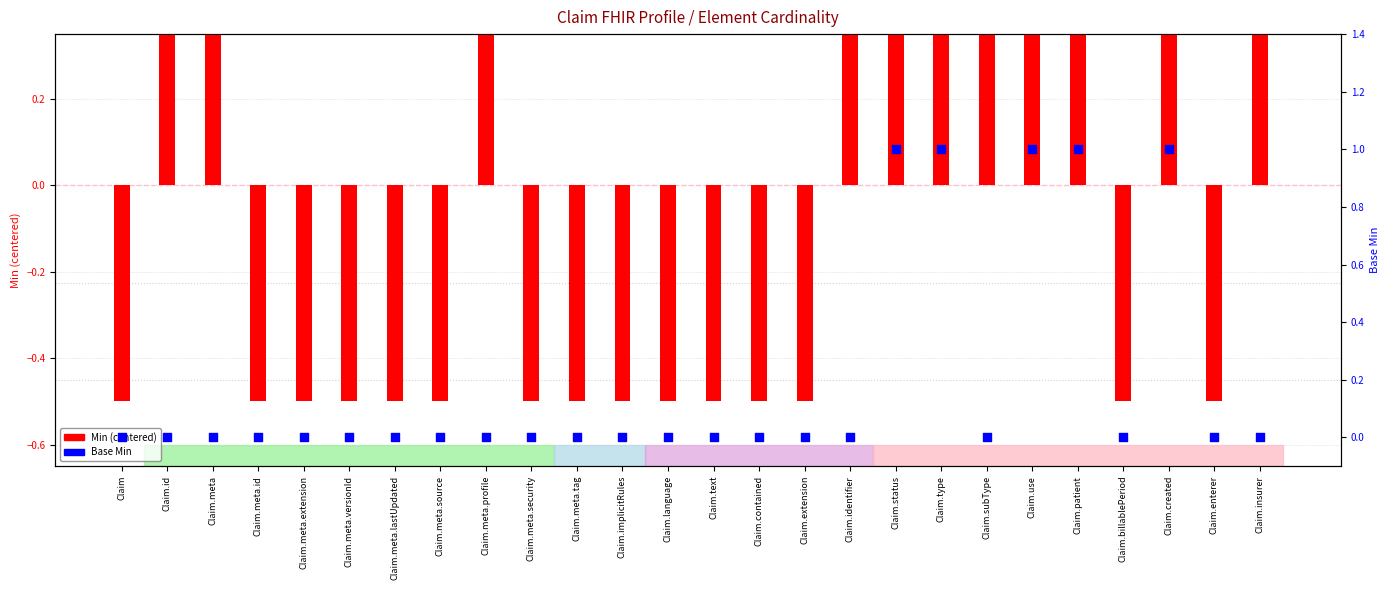

Is the value of Base Min at Claim greater than the value of Min at Claim.meta.extension?

Yes